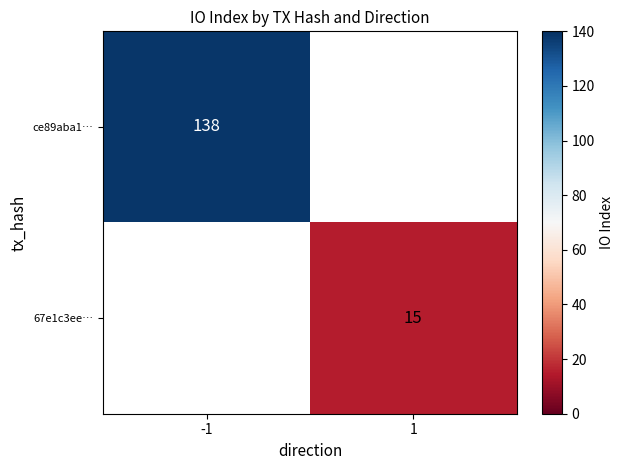

True or false: ce89aba1… has a value of 65 at -1.

False